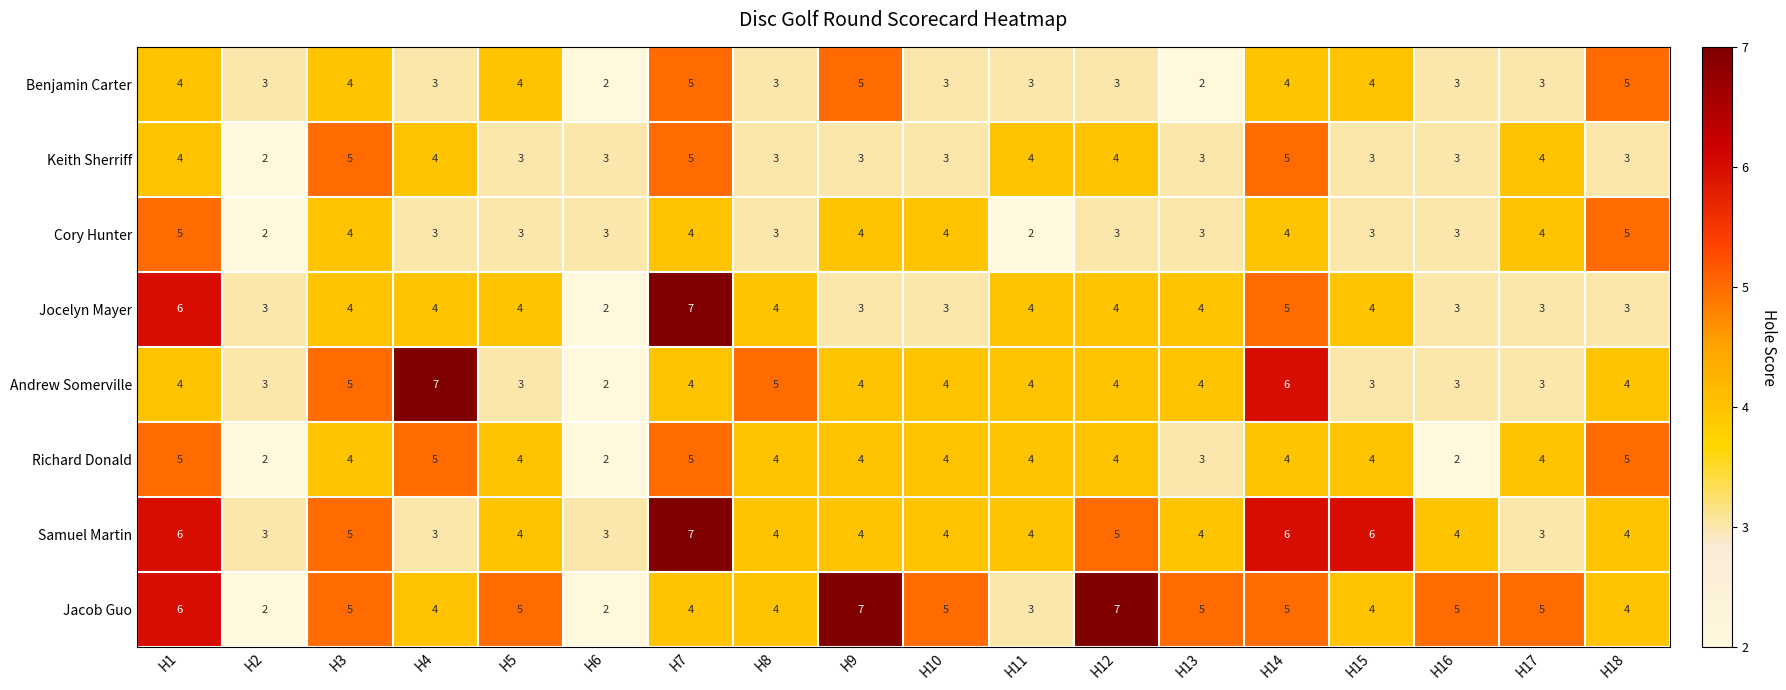

Is it true that Andrew Somerville equals 3 at H2?

True